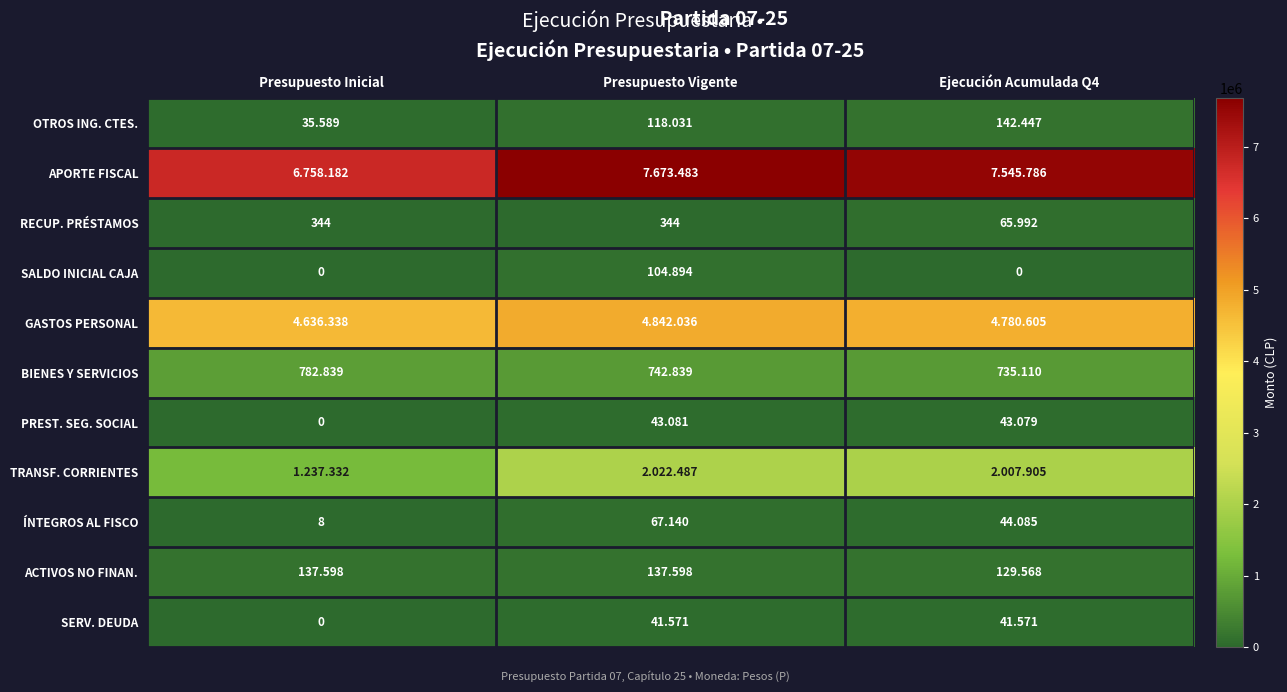

What is the difference between the maximum and second lowest values in the ÍNTEGROS AL FISCO series?

23055